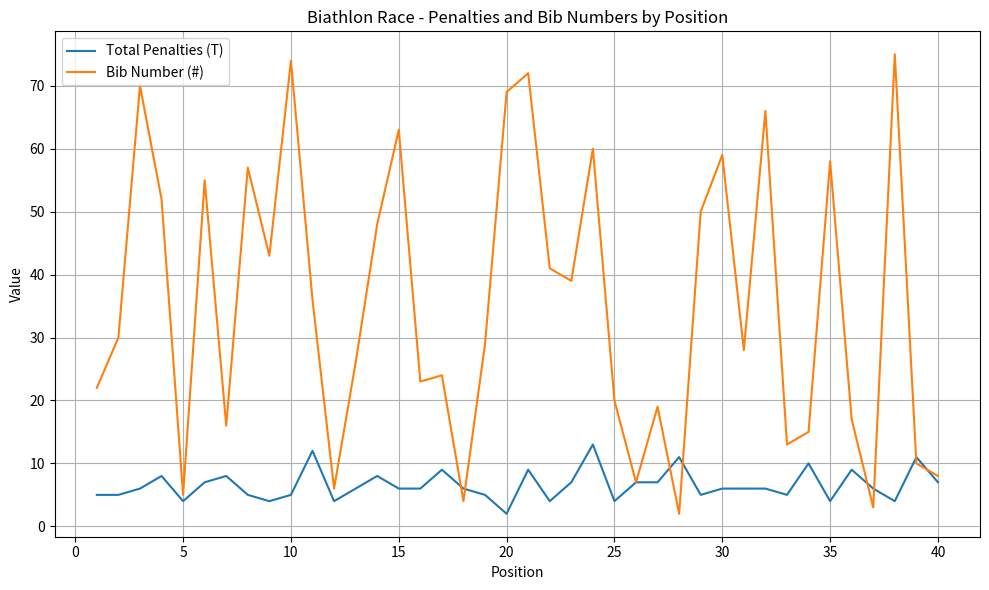

Which series has the largest total across all categories?

Bib Number (#)